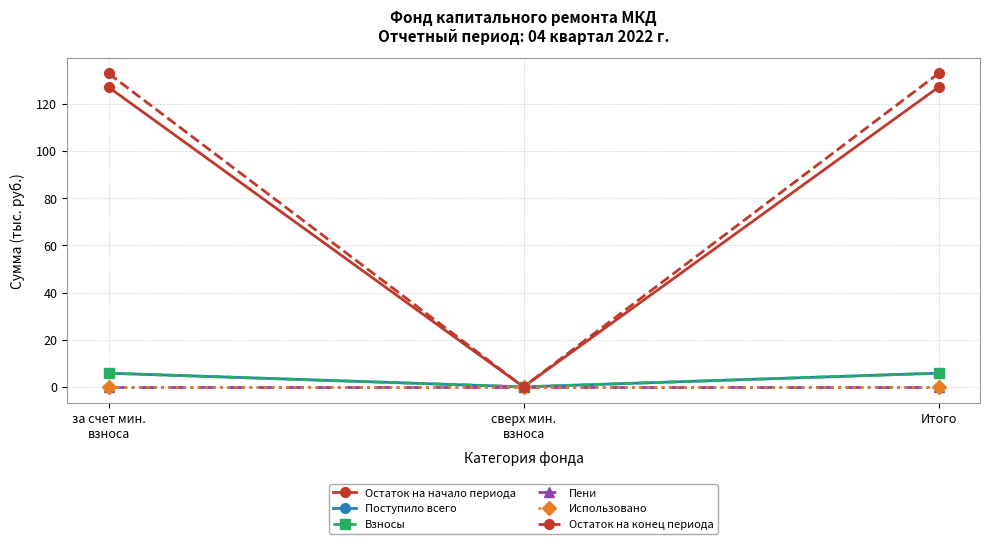

Between за счет мин.
взноса and сверх мин.
взноса, which series saw the biggest shift?

Остаток на конец периода